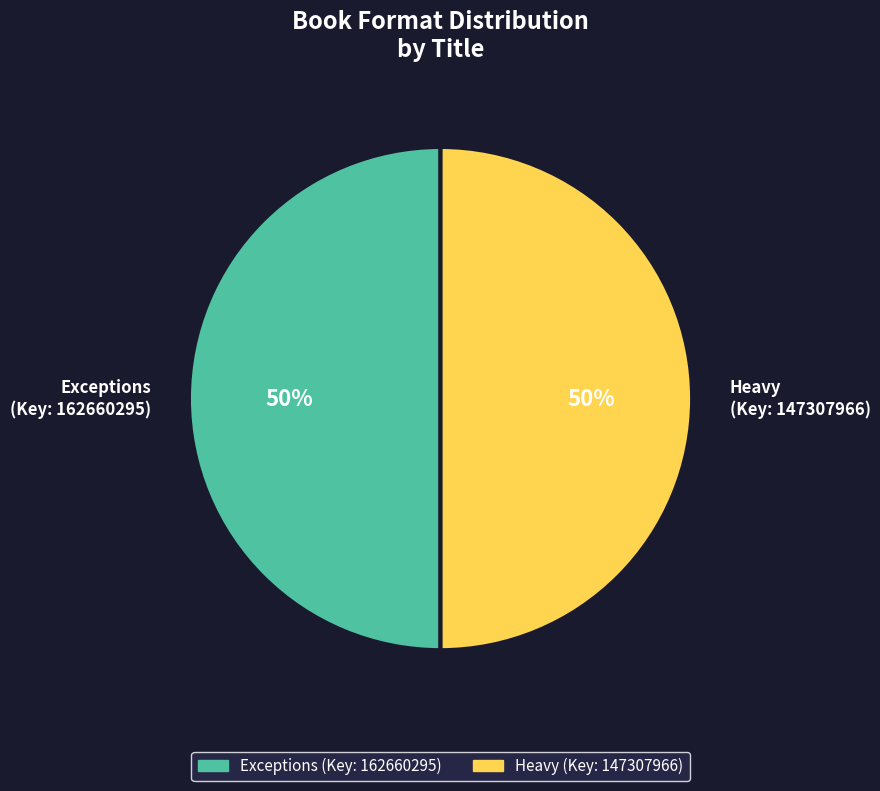

To the nearest percent, what is the average slice percentage?

50%